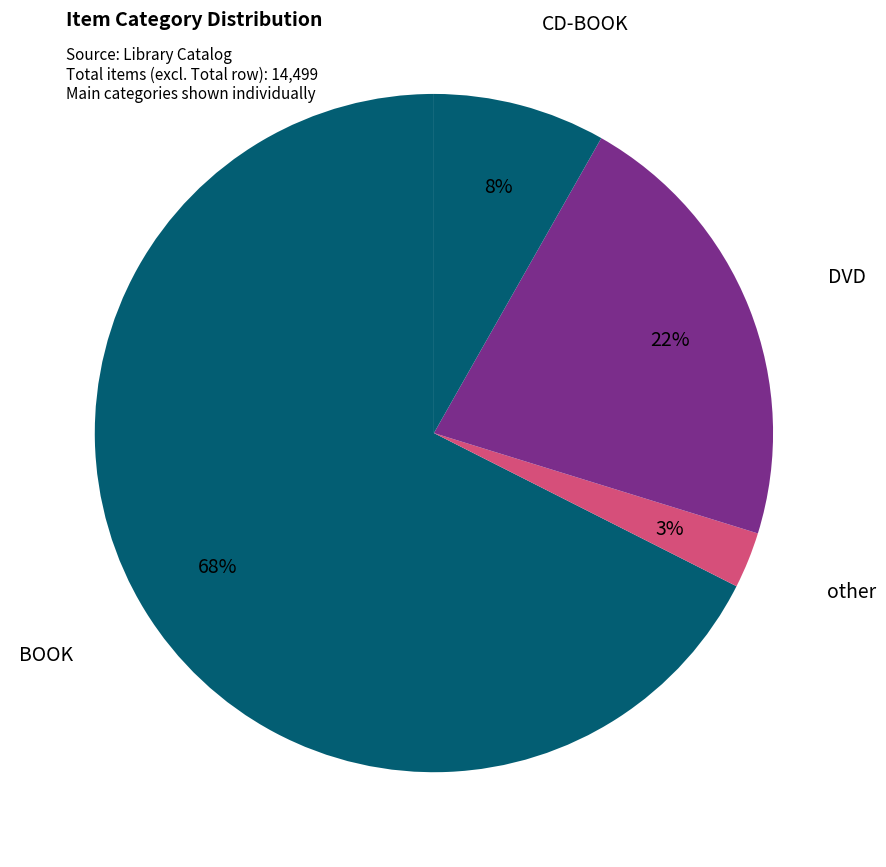

How many segments does this pie chart have?

4